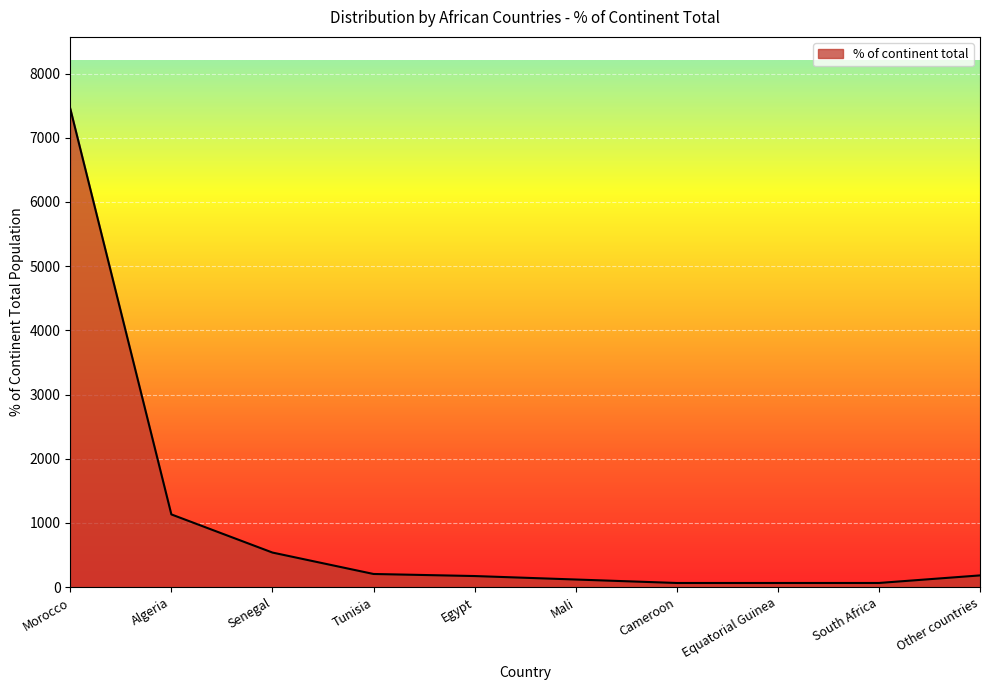

The chart shows a value of 539.0 at Senegal. True or false?

True